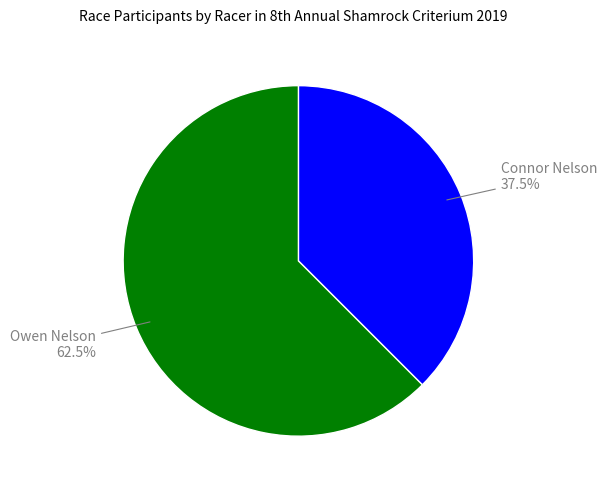

Is Connor Nelson the majority of the pie?

No